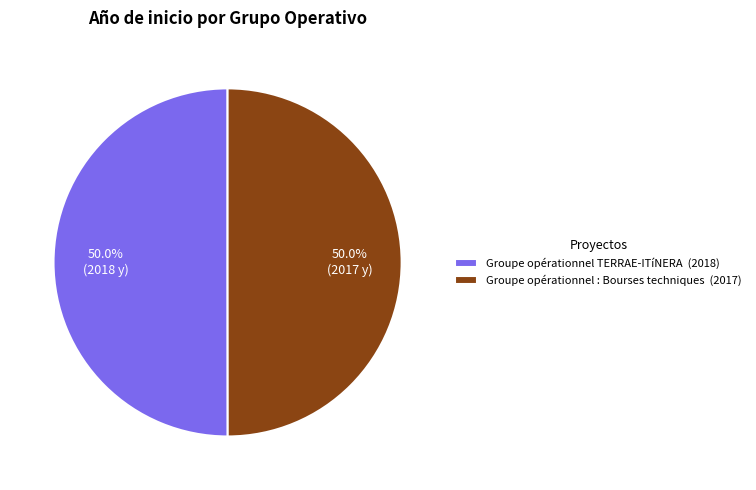

Is the sum of Groupe opérationnel : Bourses techniques (2017) and Groupe opérationnel TERRAE-ITíNERA (2018) greater than half?

Yes